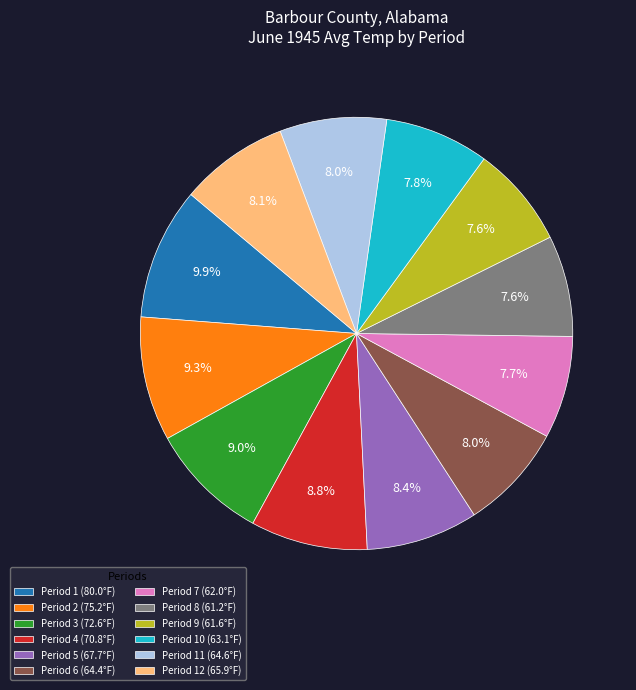

Is the sum of Period 8 (61.2°F) and Period 11 (64.6°F) greater than half?

No